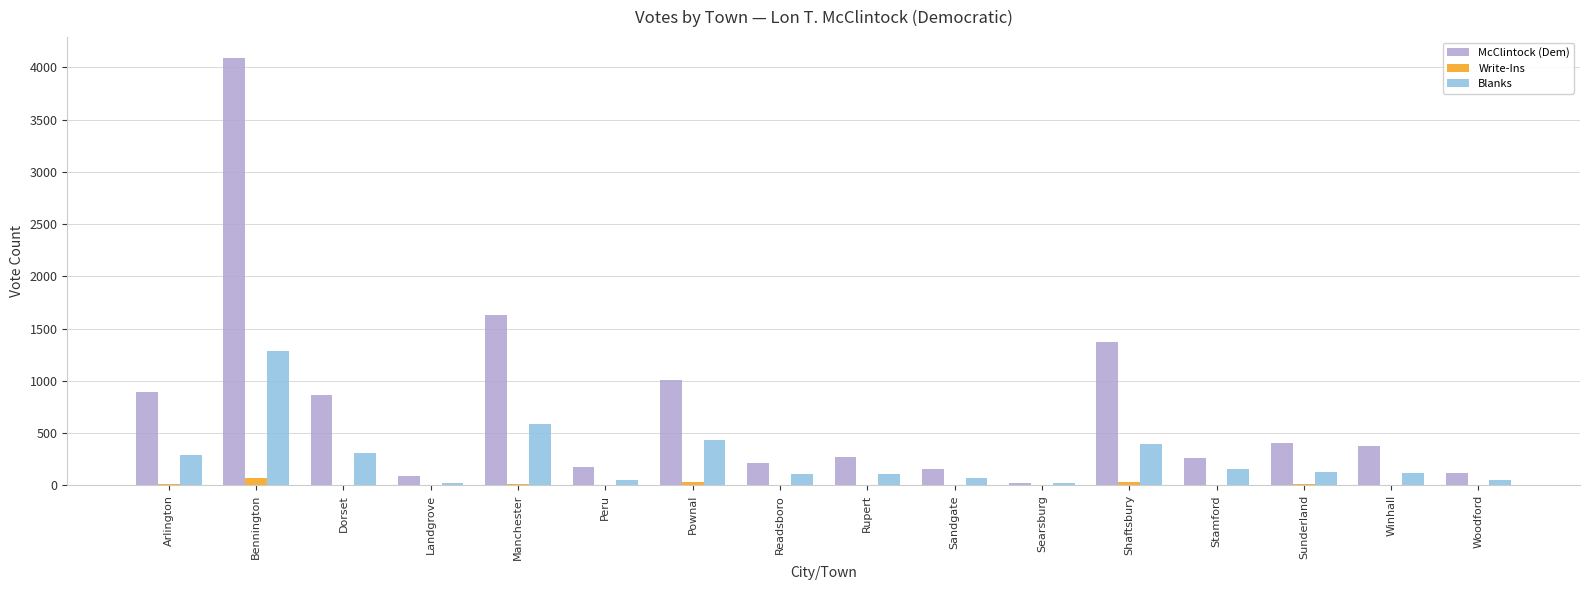

Read the McClintock (Dem) value at Dorset, to the nearest 50.

850